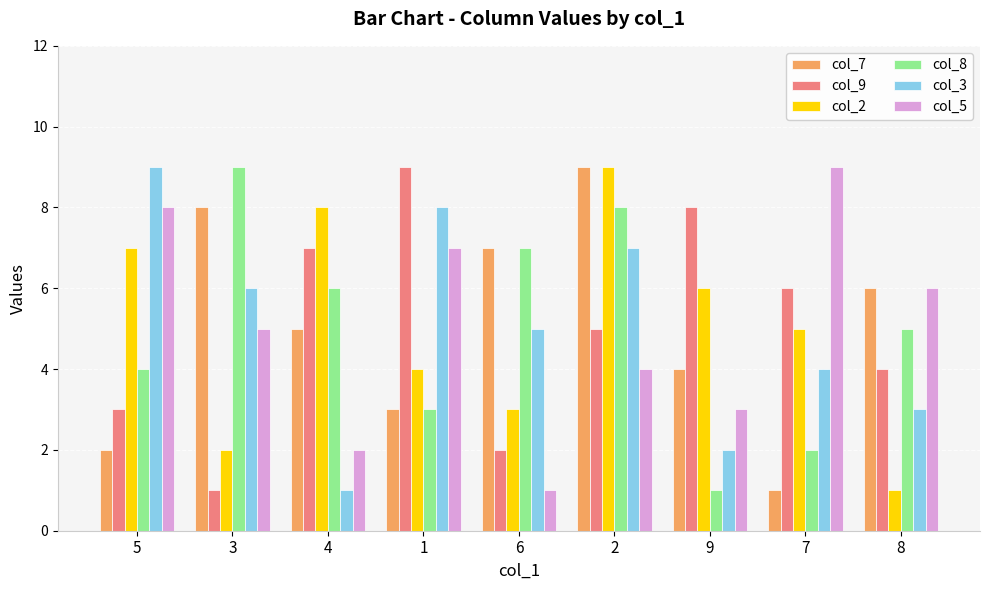

The col_8 series shows 6 at 4. True or false?

True